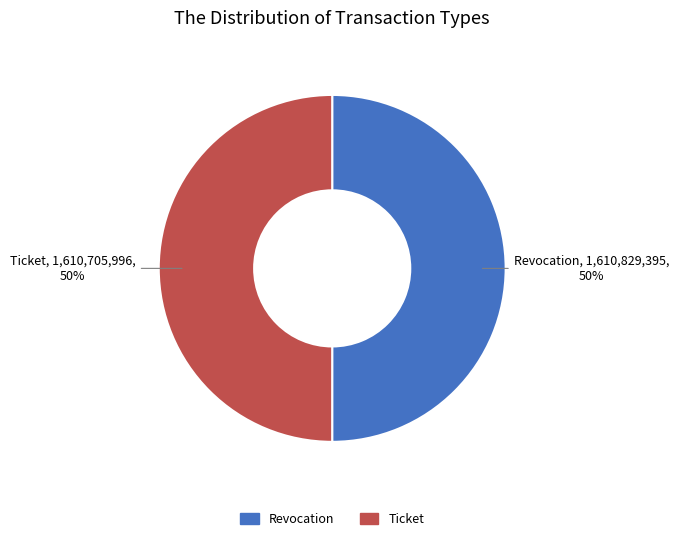

To the nearest percent, what is the combined percentage of Ticket and Revocation?

100%